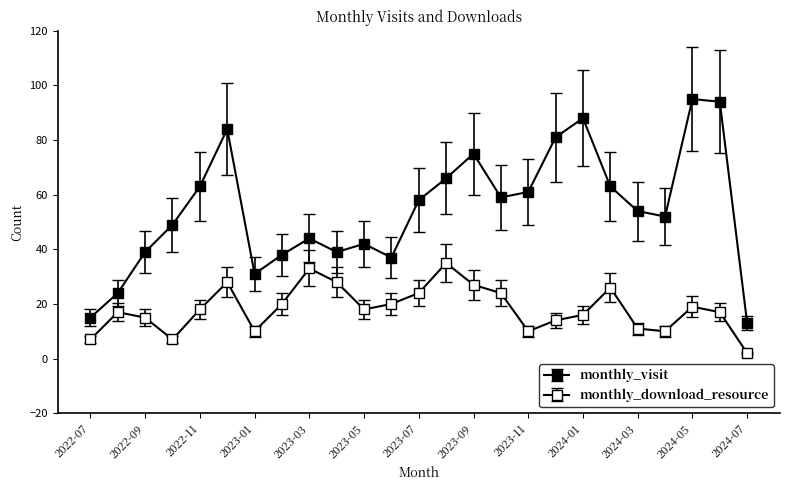

Reading left to right, transcribe all the data shown in this chart.

monthly_visit: 2022-07=15	2022-08=24	2022-09=39	2022-10=49	2022-11=63	2022-12=84	2023-01=31	2023-02=38	2023-03=44	2023-04=39	2023-05=42	2023-06=37	2023-07=58	2023-08=66	2023-09=75	2023-10=59	2023-11=61	2023-12=81	2024-01=88	2024-02=63	2024-03=54	2024-04=52	2024-05=95	2024-06=94	2024-07=13
monthly_download_resource: 2022-07=7	2022-08=17	2022-09=15	2022-10=7	2022-11=18	2022-12=28	2023-01=10	2023-02=20	2023-03=33	2023-04=28	2023-05=18	2023-06=20	2023-07=24	2023-08=35	2023-09=27	2023-10=24	2023-11=10	2023-12=14	2024-01=16	2024-02=26	2024-03=11	2024-04=10	2024-05=19	2024-06=17	2024-07=2